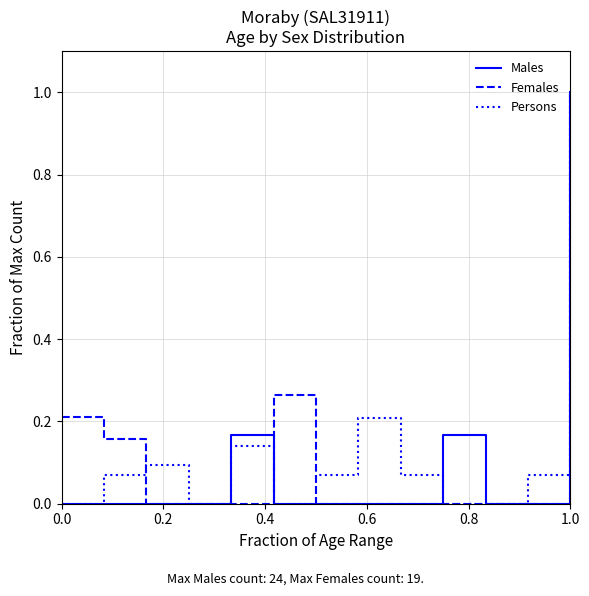

What is the maximum value for Males?

1.0